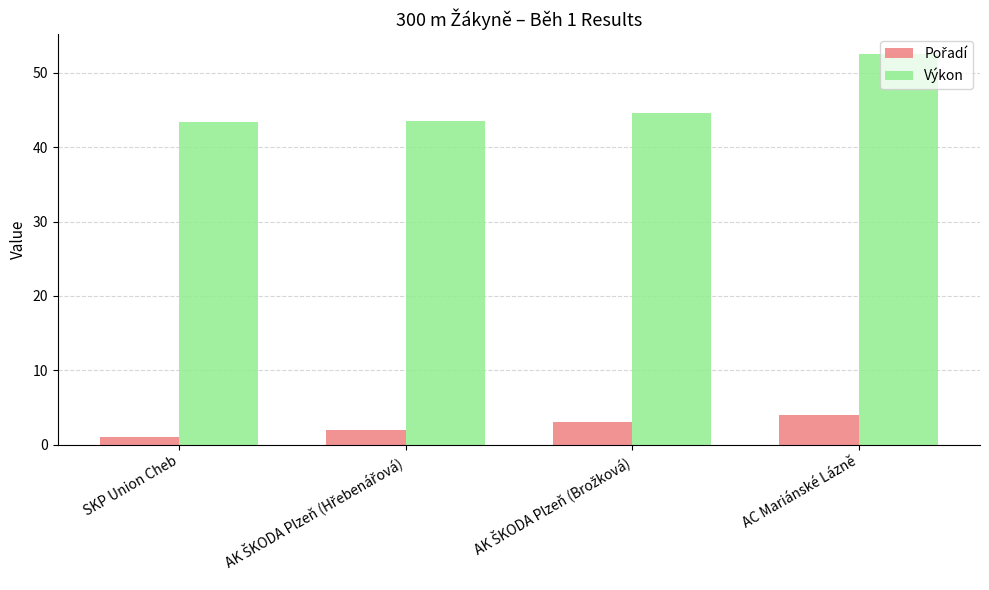

What is the maximum value shown in the chart?

52.6